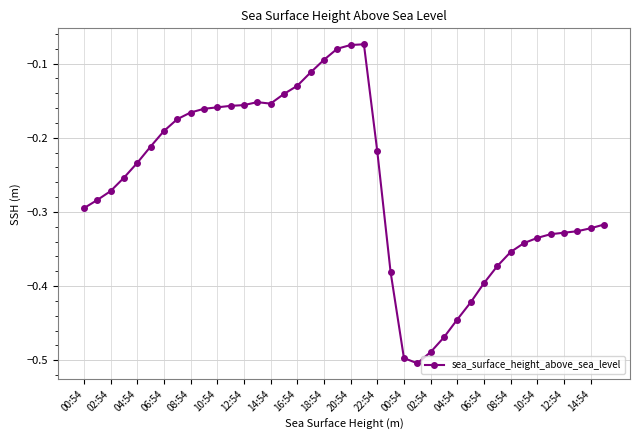

What is the difference between the maximum and minimum values?

0.4